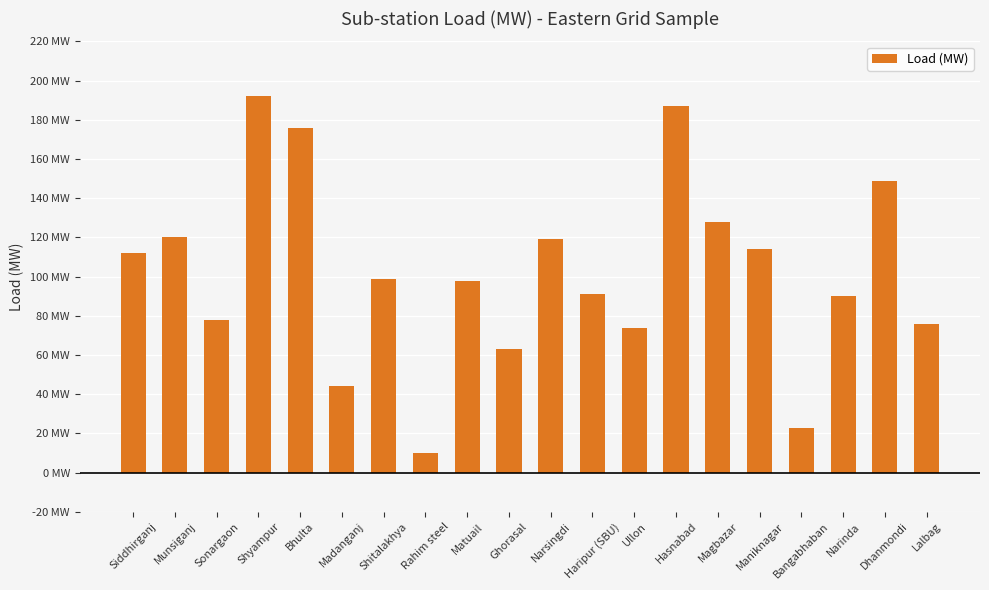

Between Shitalakhya and Dhanmondi, which is larger?

Dhanmondi